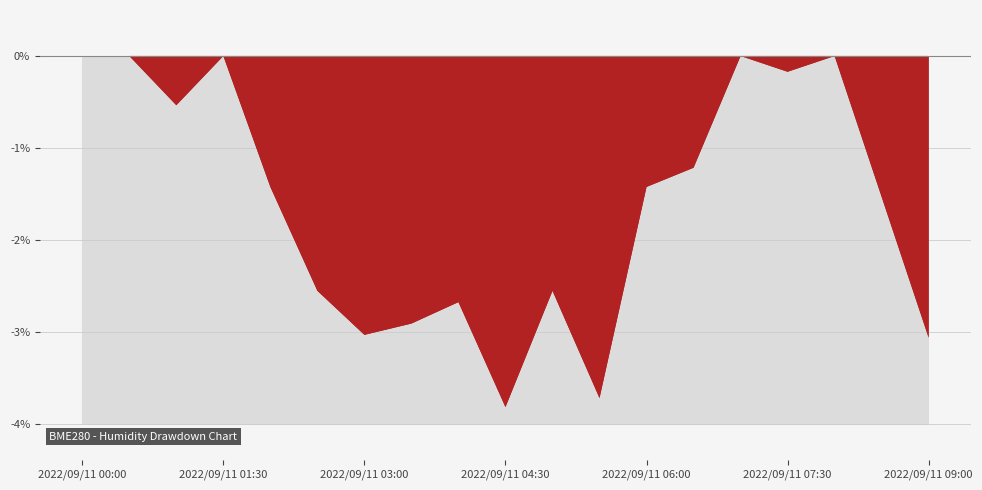

Where does the data first go above 79?

2022/09/11 00:30